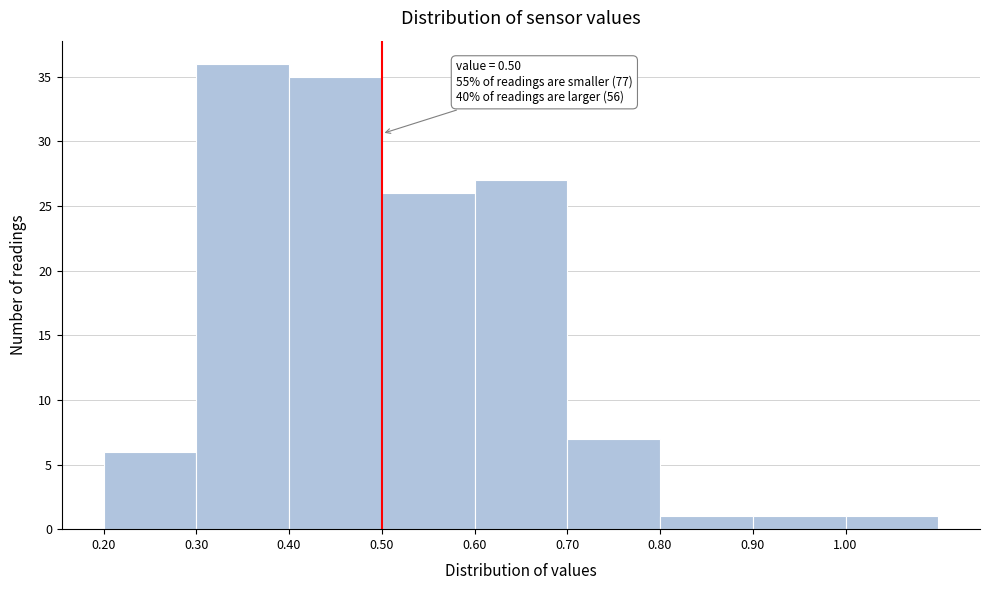

Over which range of the x-axis is the bar tallest?

0.3 to 0.4